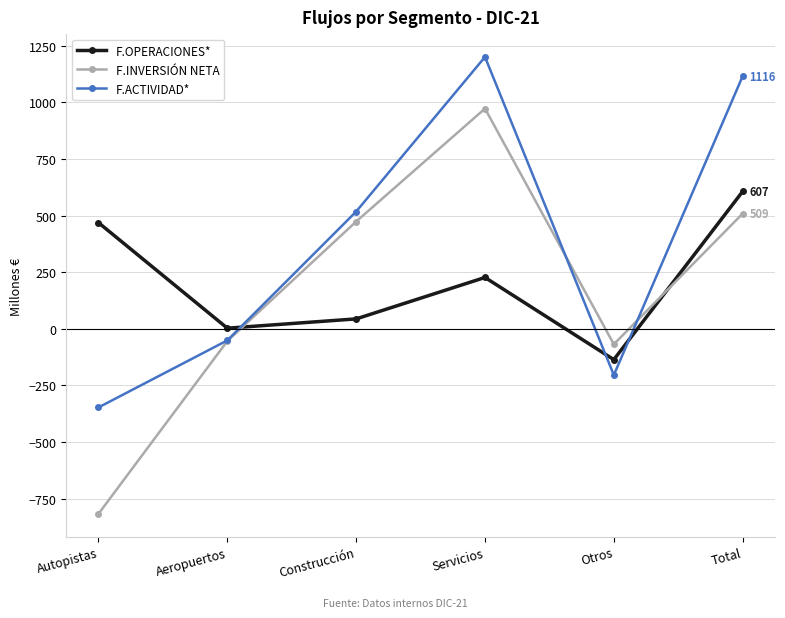

After their last crossing, which series has the higher values: F.INVERSIÓN NETA or F.OPERACIONES*?

F.OPERACIONES*